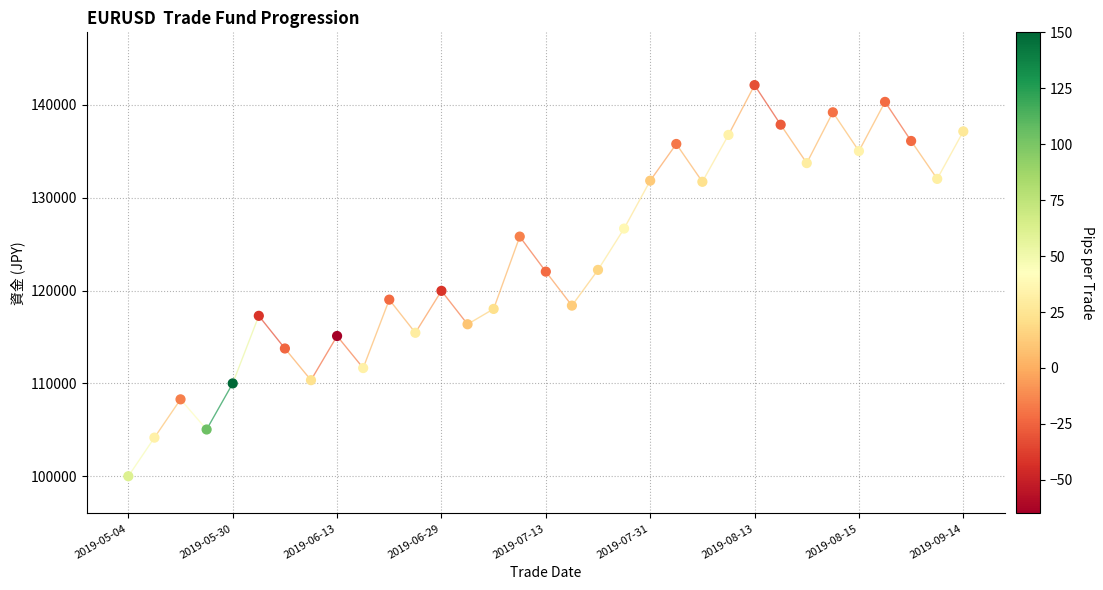

What is the range of Y values (max minus min)?

42132.5